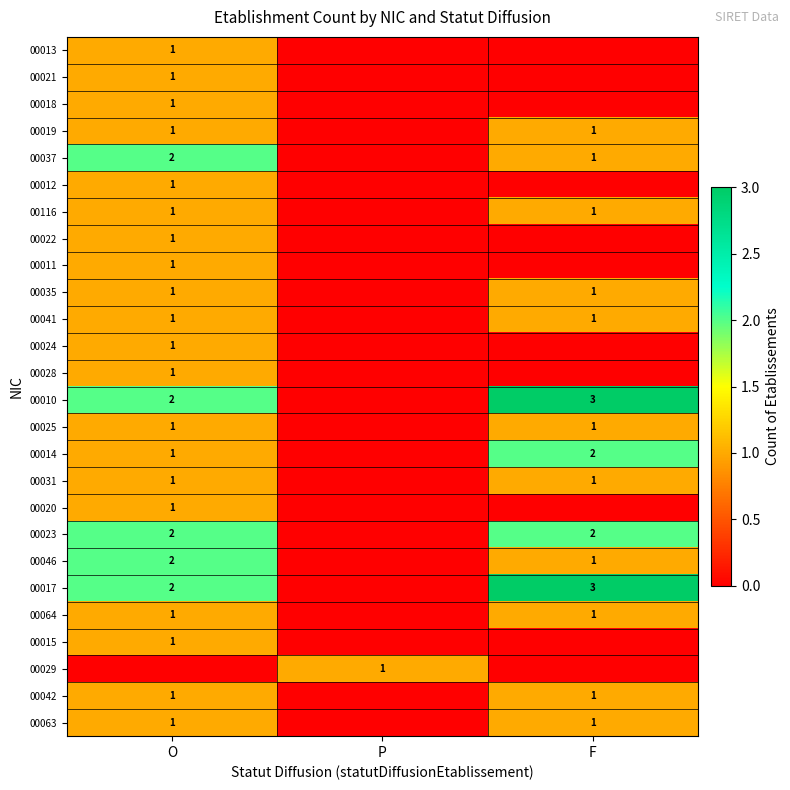

The value of 00035 at F is 2. True or false?

False